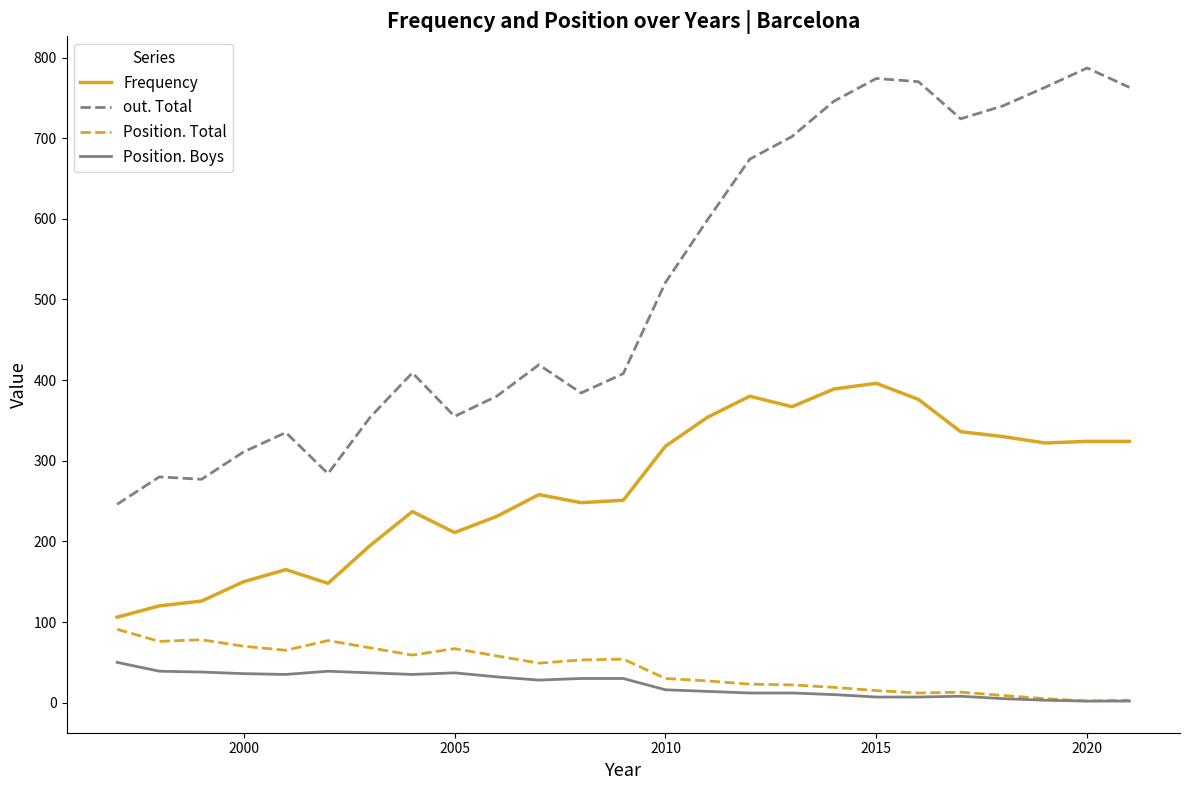

Which series has the largest total across all categories?

out. Total